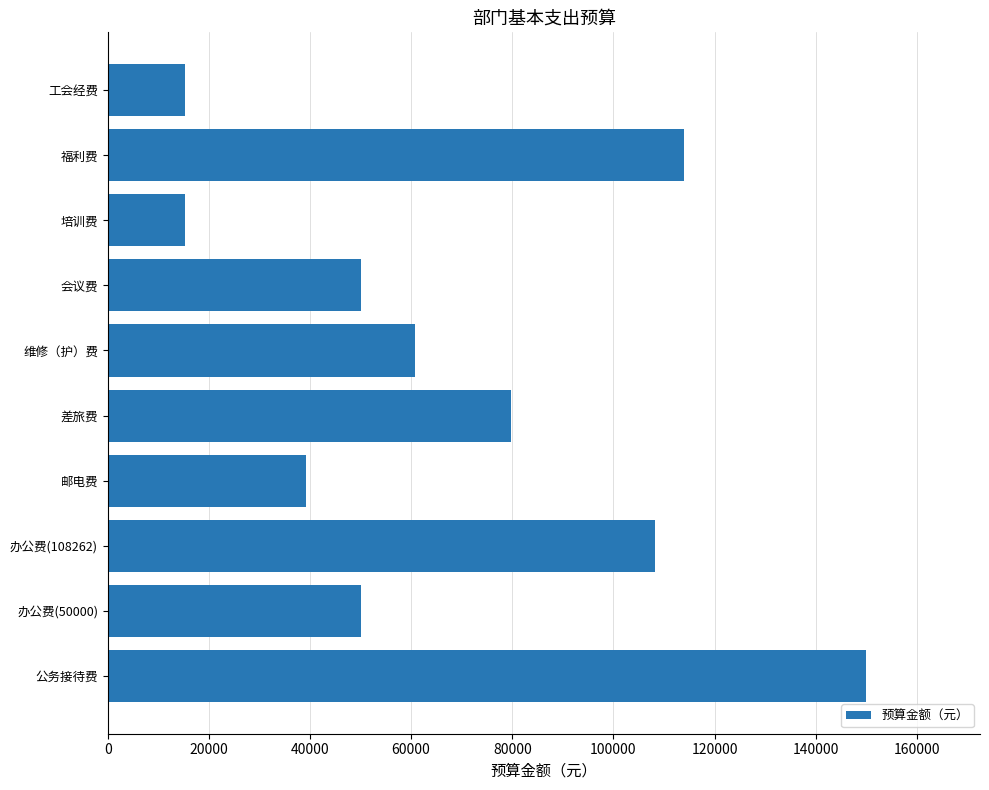

The value at 办公费(50000) is 50000. True or false?

True